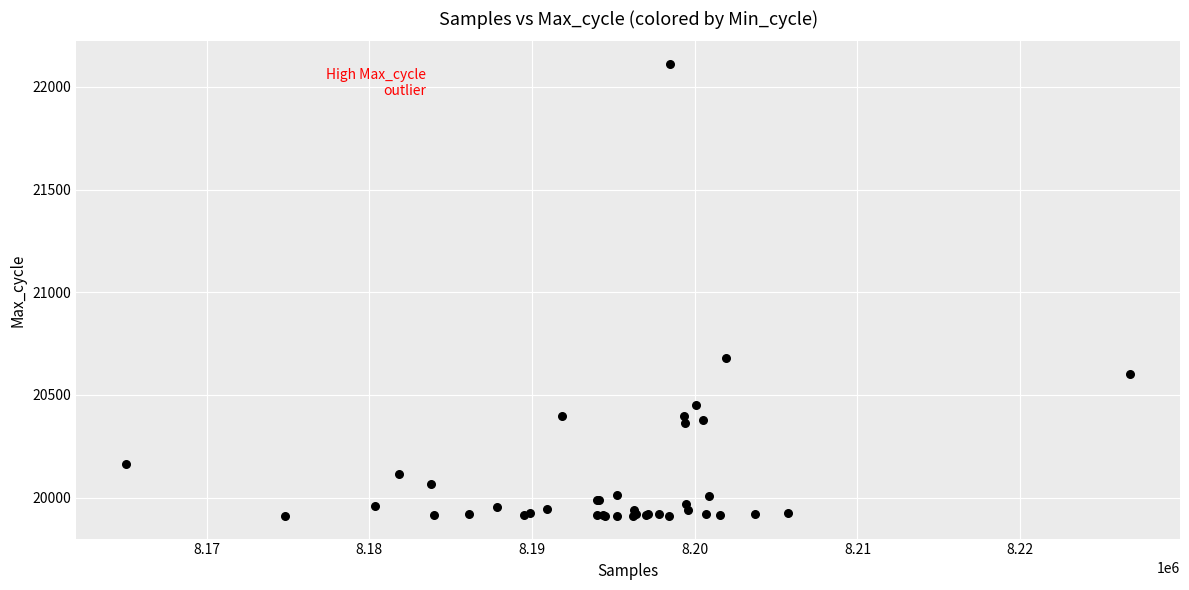

What Y value in the scatter plot is closest to 21011?

20681